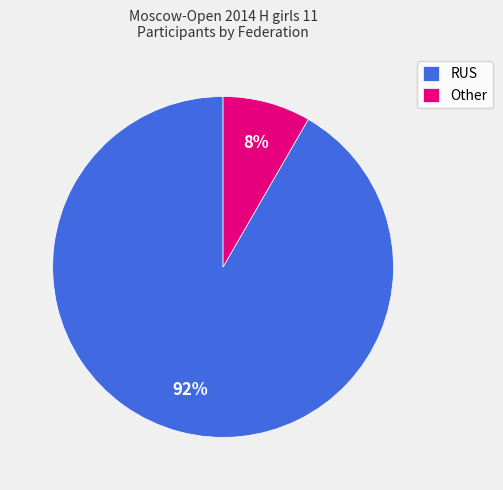

Which slice is the smallest?

Other